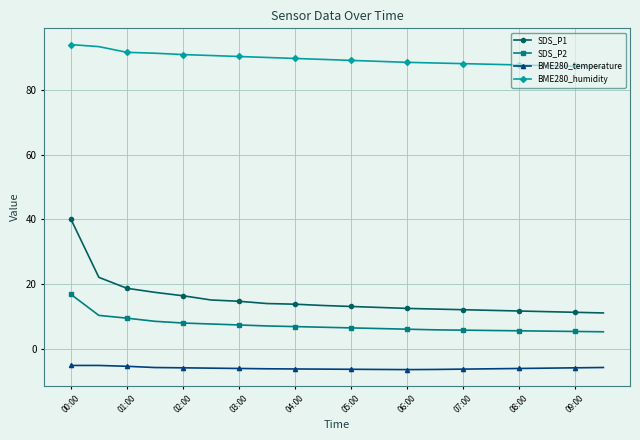

What is the difference between the second highest and minimum values in the SDS_P1 series?

11.0